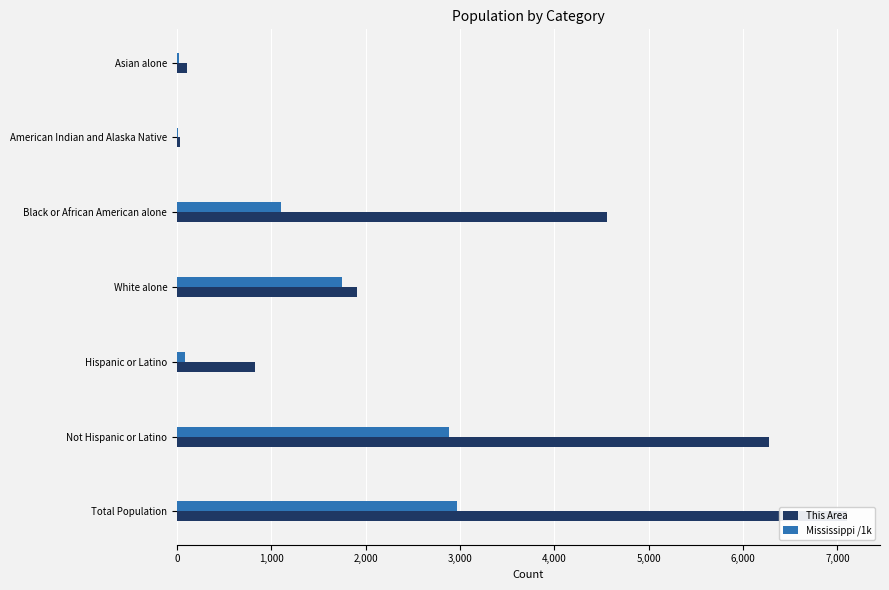

Does the chart contain any negative values?

No